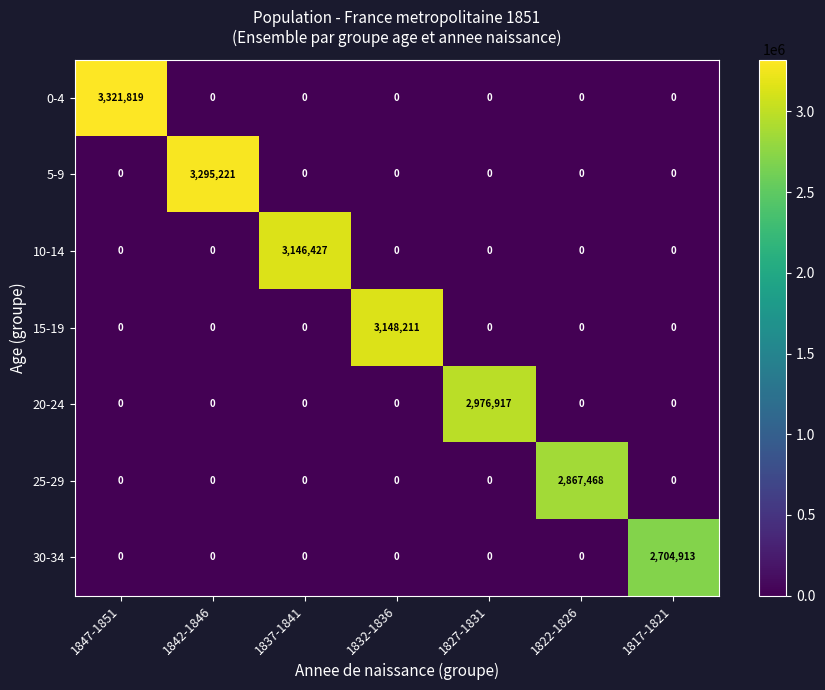

Which series has the largest total across all categories?

0-4